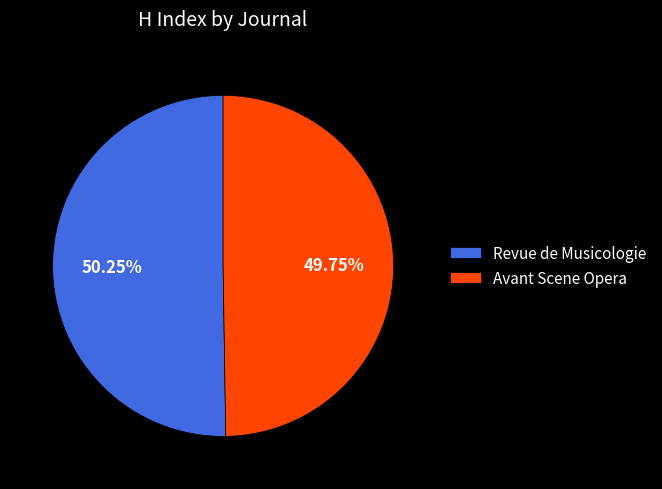

How many segments does this pie chart have?

2